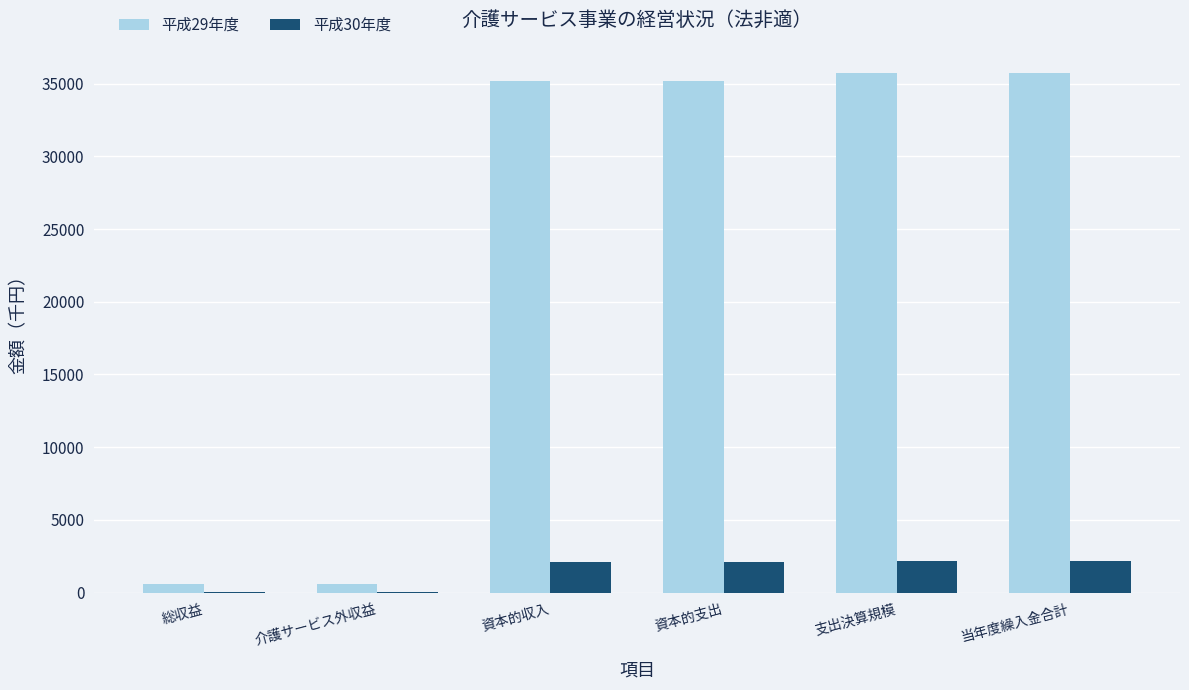

How many series are shown in this chart?

2